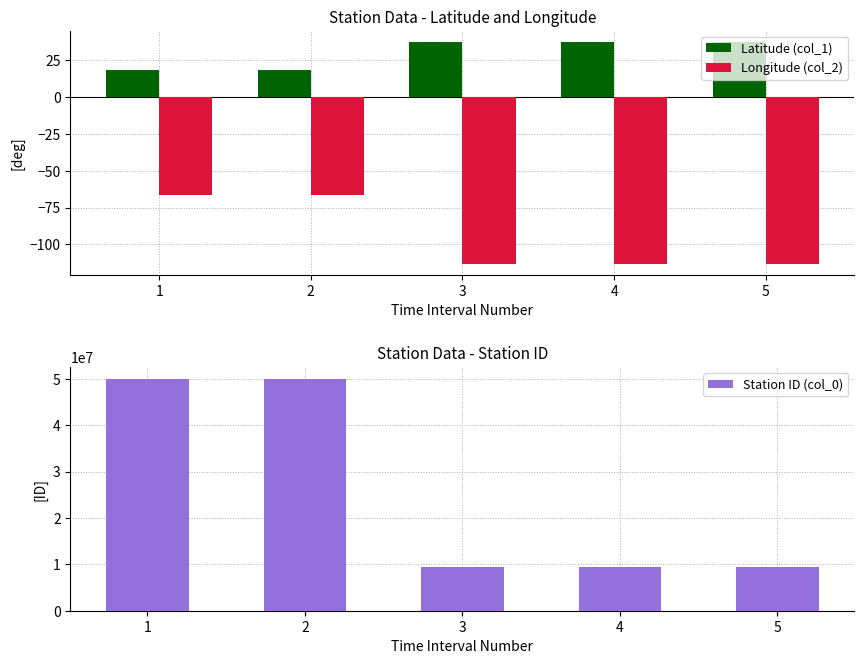

At which category is the sum across all series the highest?

1